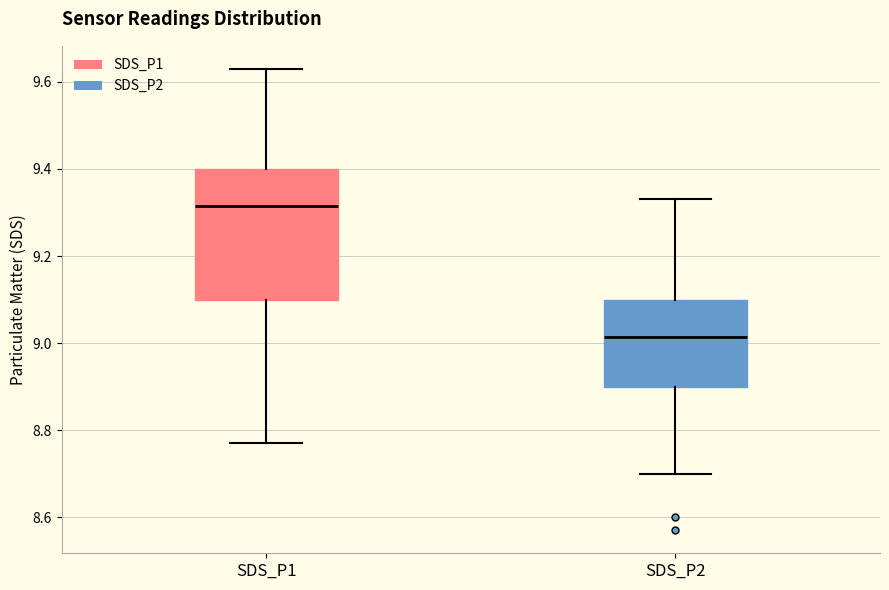

Reading left to right, read every box against the y-axis: the position of its median line, the range the box covers, and the ends of its whiskers. The values are not printed on the chart, so give them approximately, as read against the axis.

SDS_P1: median 9.32, box 9.10 to 9.40, whiskers 8.78 to 9.64
SDS_P2: median 9.02, box 8.90 to 9.10, whiskers 8.70 to 9.34